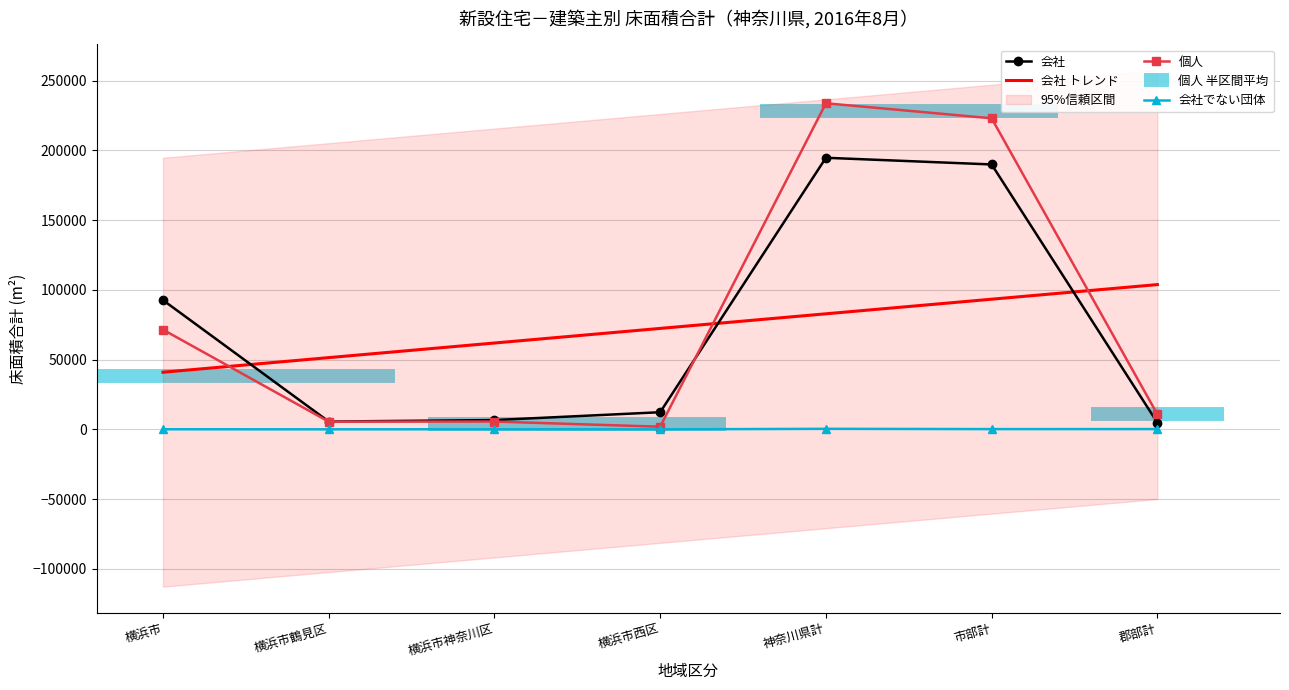

How many groups of bars are there?

7